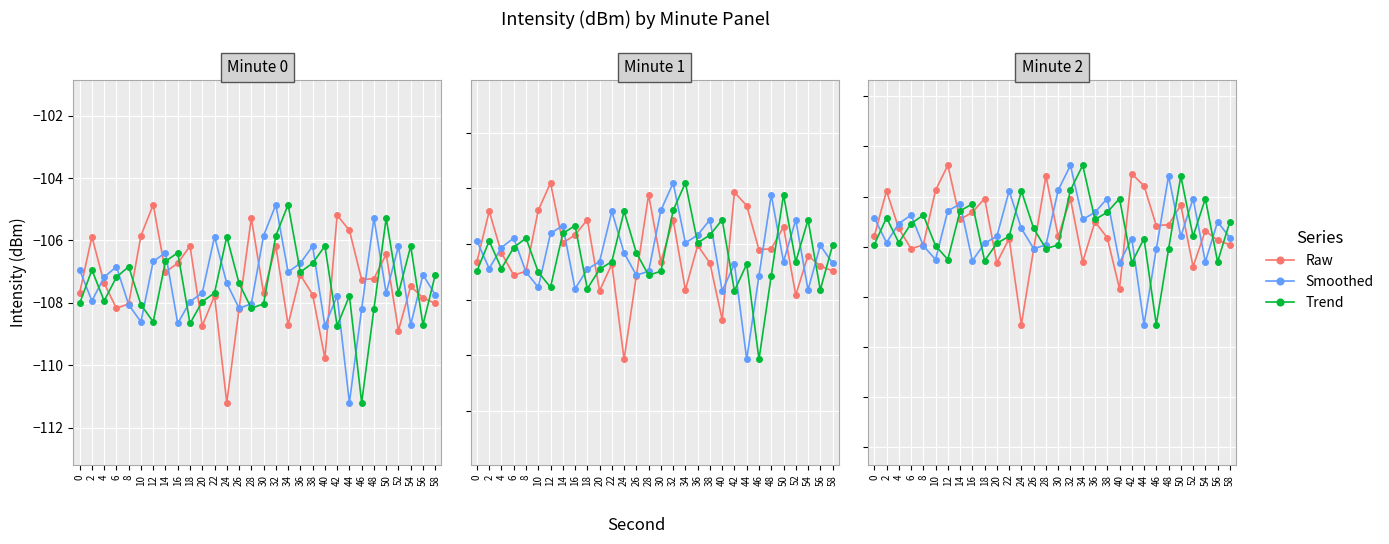

Where is Smoothed nearest to the value -105?

56